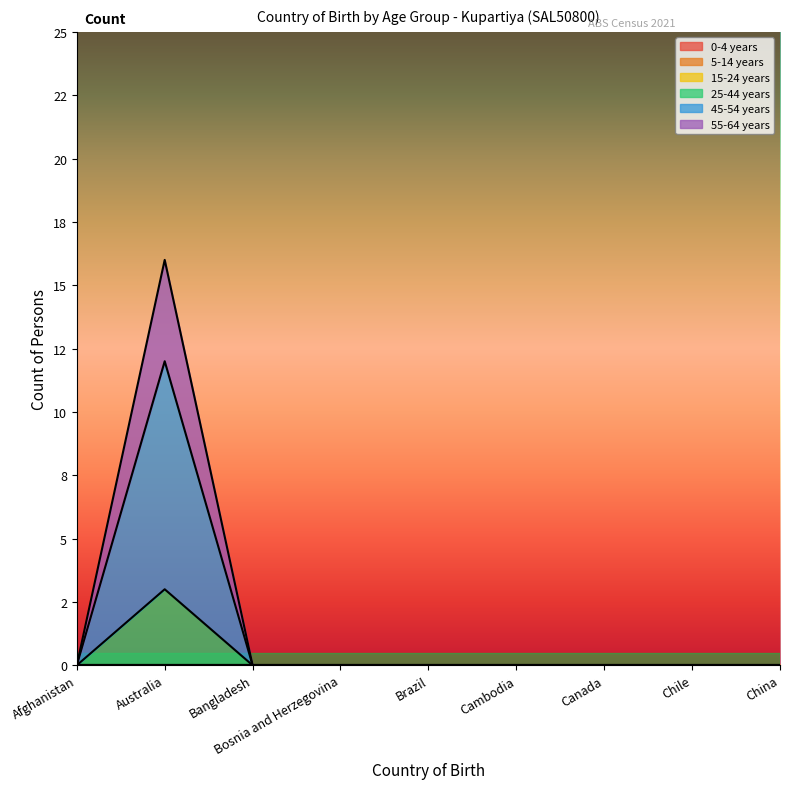

What is the spread (max minus min) of values at Australia?

13